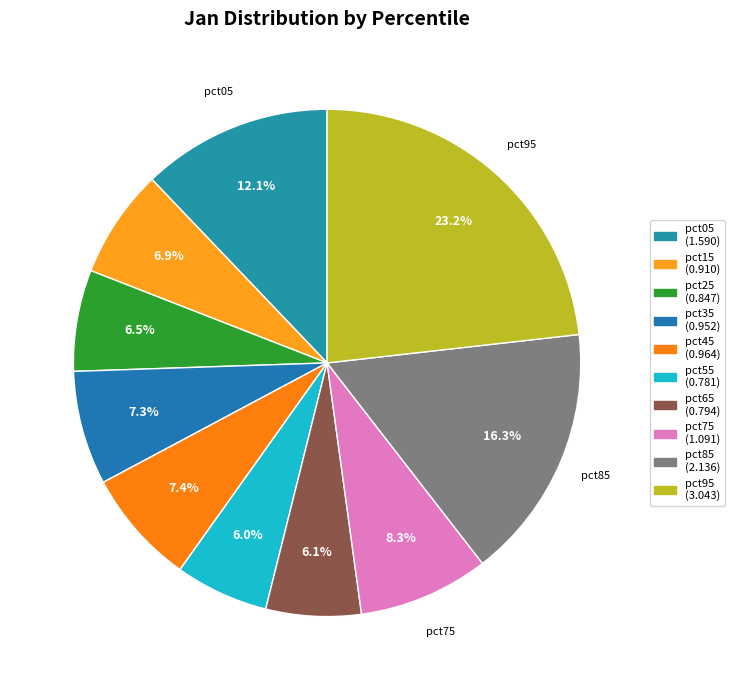

Is there any slice that represents more than half of the pie?

No